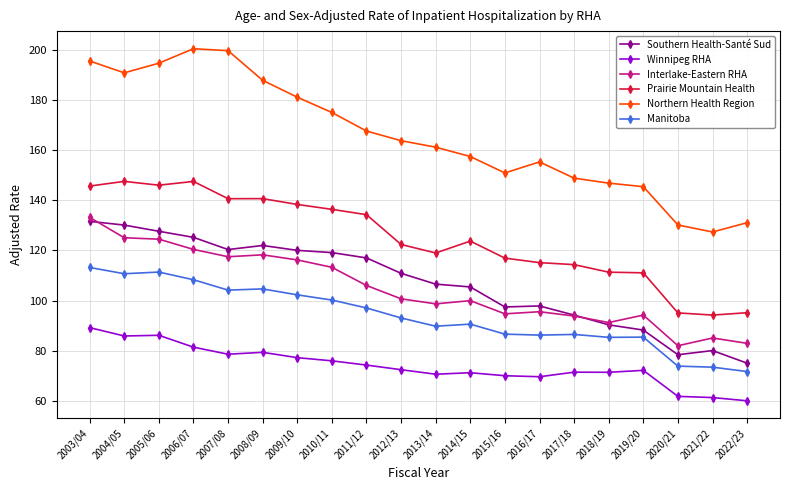

What is the maximum value shown in the chart?

200.6